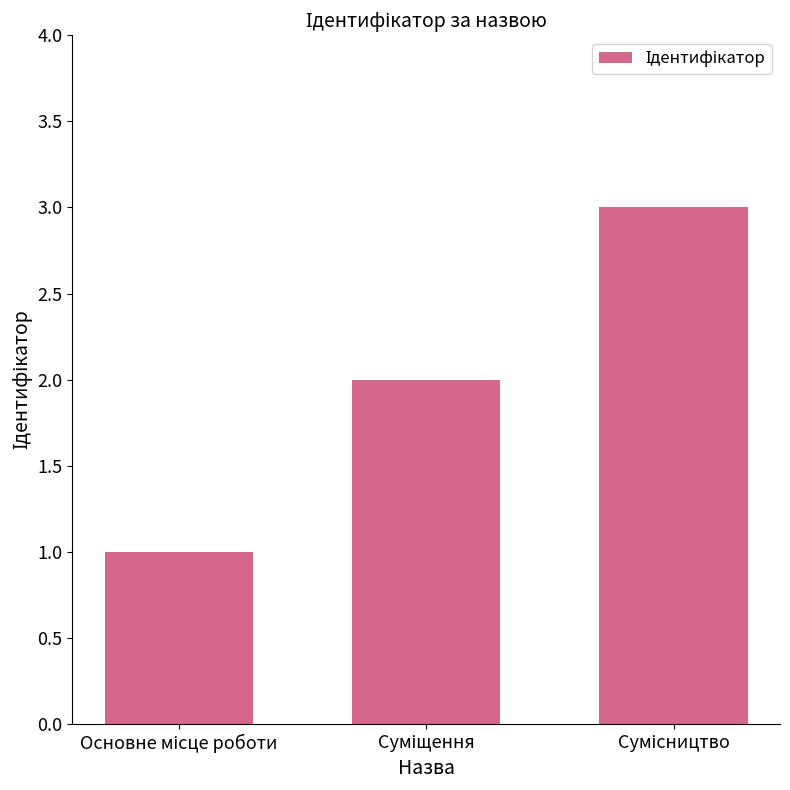

What is the maximum value shown in the chart?

3